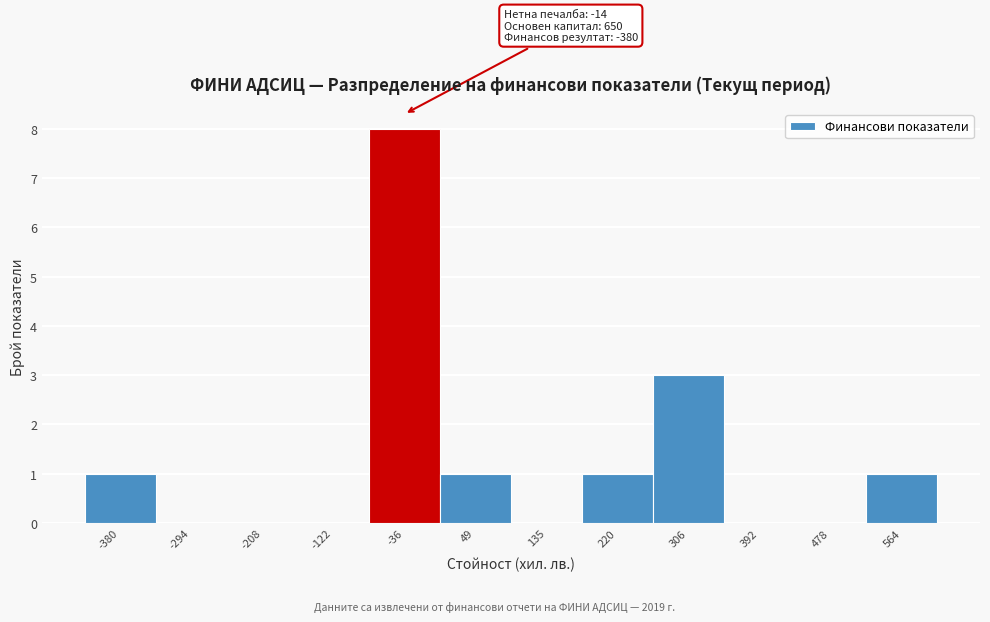

Reading left to right, extract all data points from this chart.

-380=1	-294=0	-208=0	-122=0	-36=8	49=1	135=0	220=1	306=3	392=0	478=0	564=1